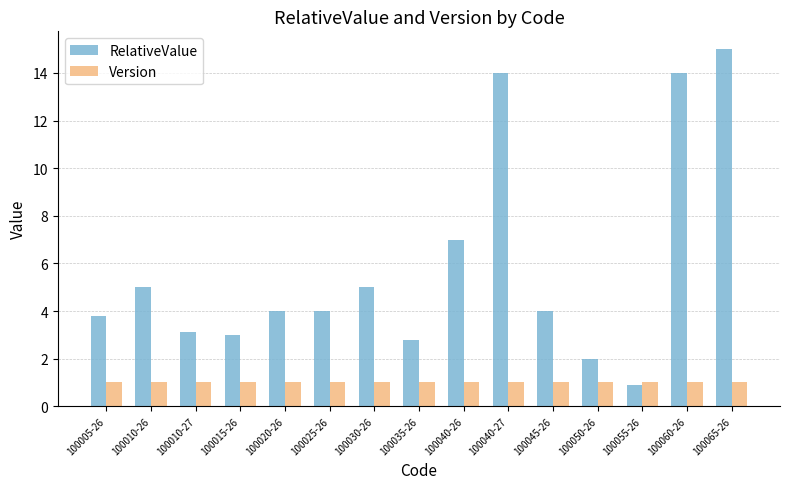

How many categories are shown in the chart?

15